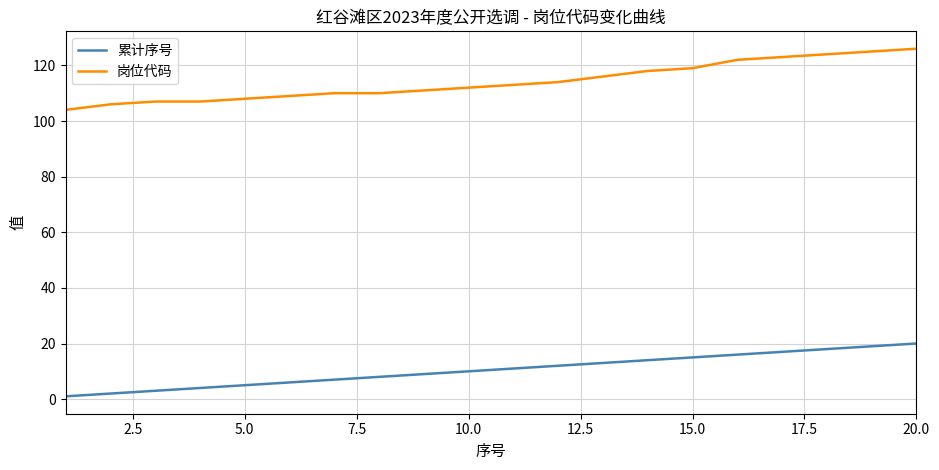

Which series has the largest range (max minus min)?

岗位代码